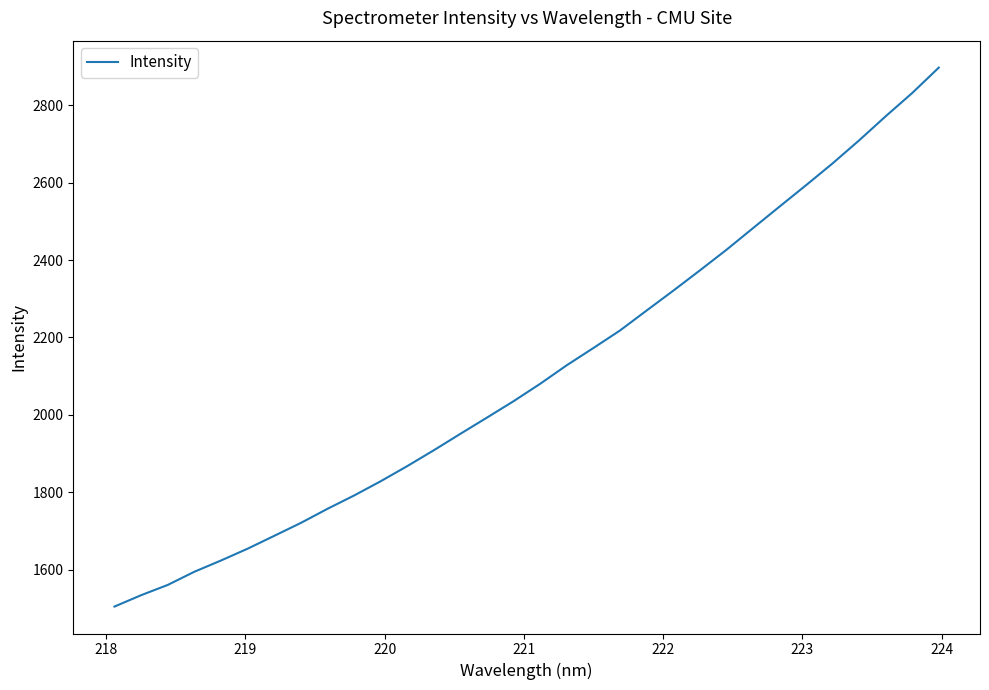

What is the difference between the maximum and minimum values?

1393.4